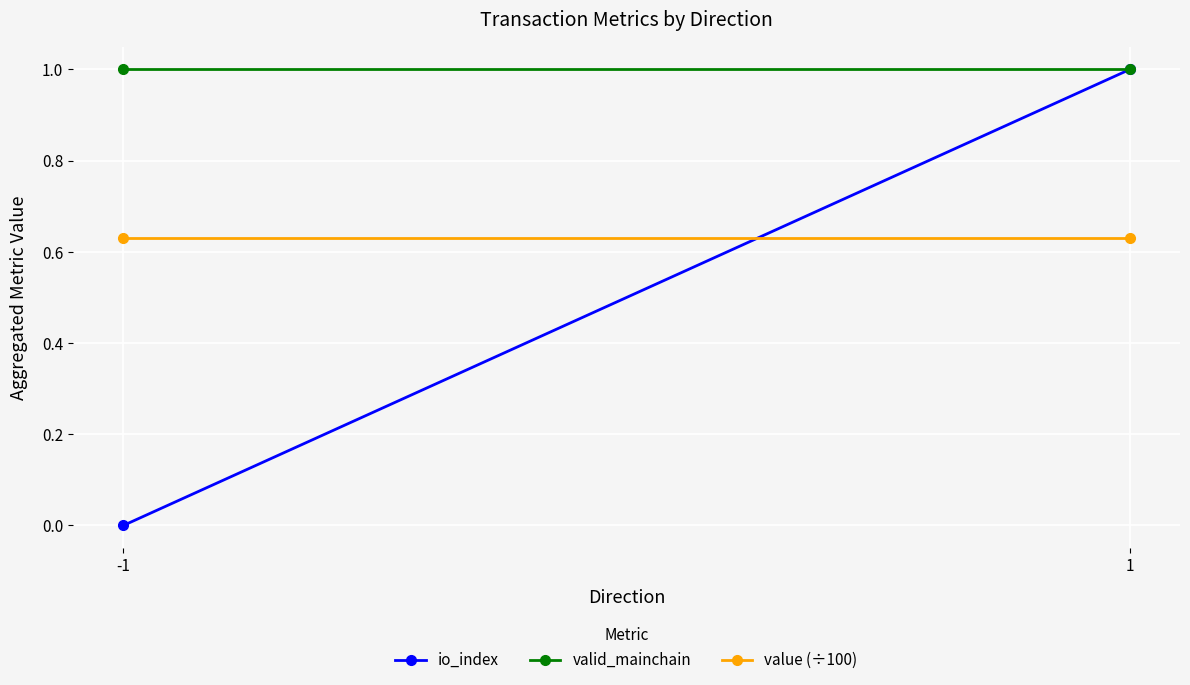

At which label does valid_mainchain reach its minimum?

-1